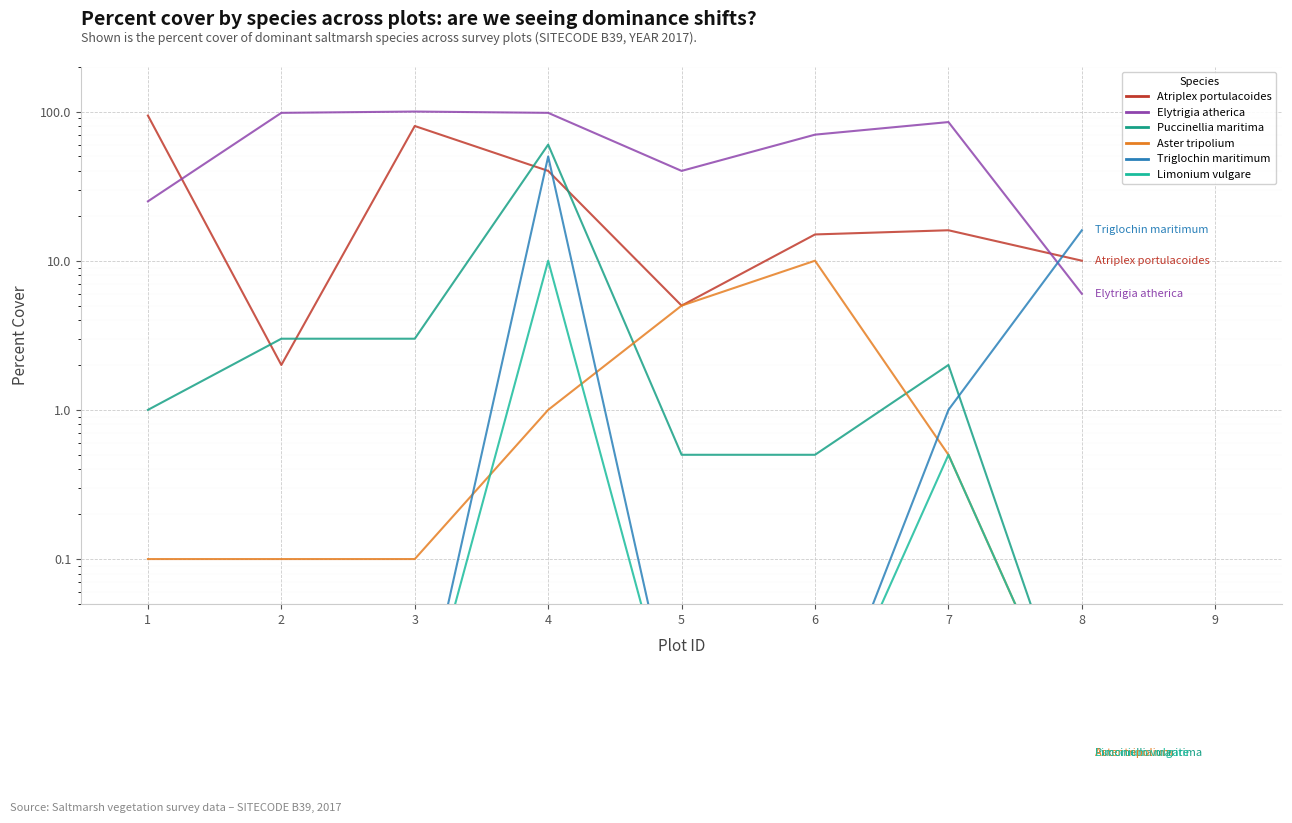

Which series has the largest range (max minus min)?

Elytrigia atherica